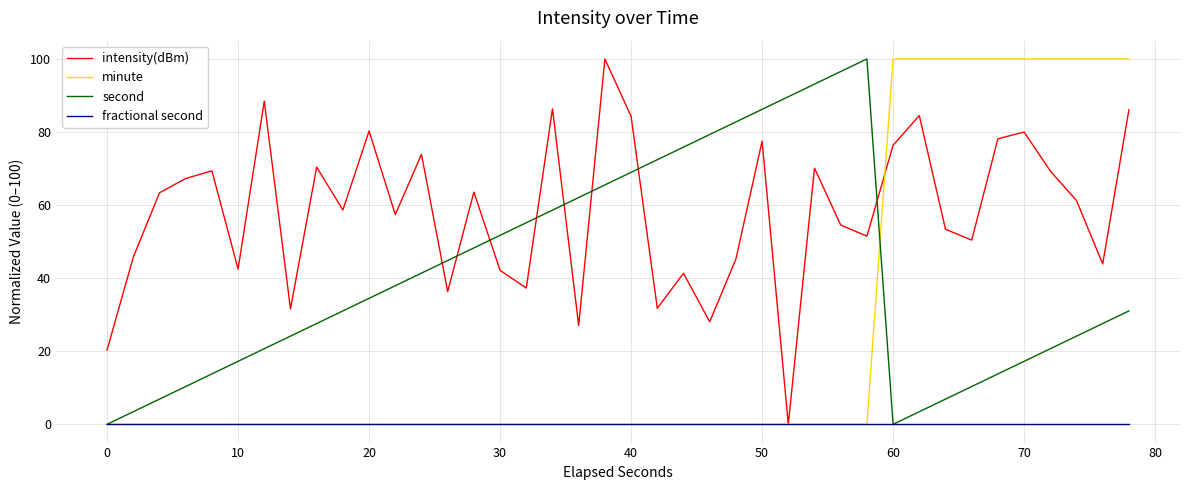

After their last crossing, which series has the higher values: second or intensity(dBm)?

intensity(dBm)